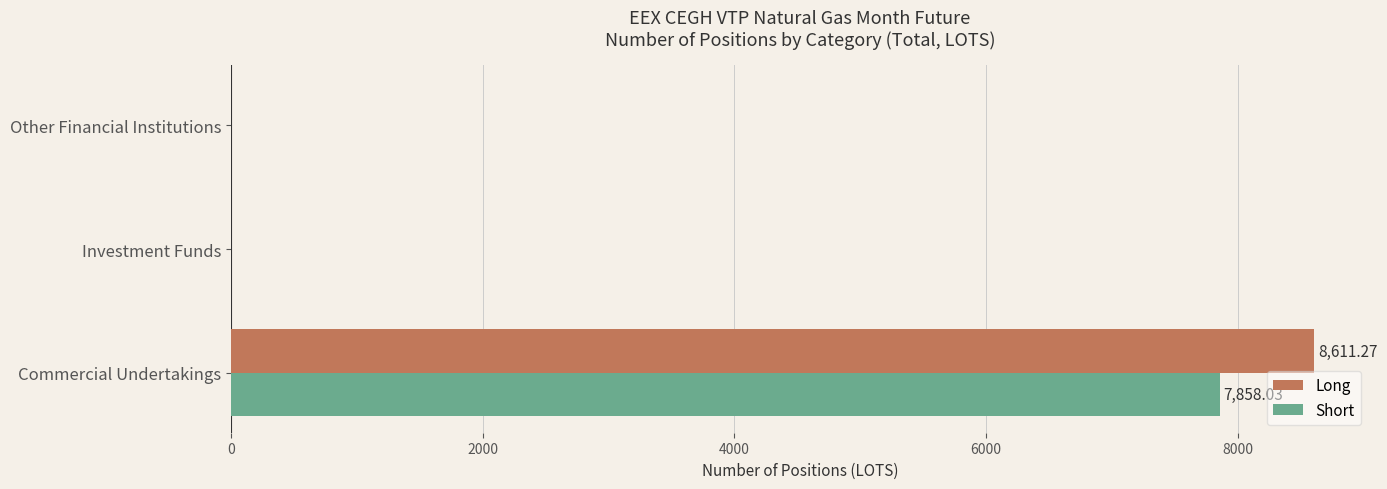

At which label does Short reach its peak?

Commercial Undertakings